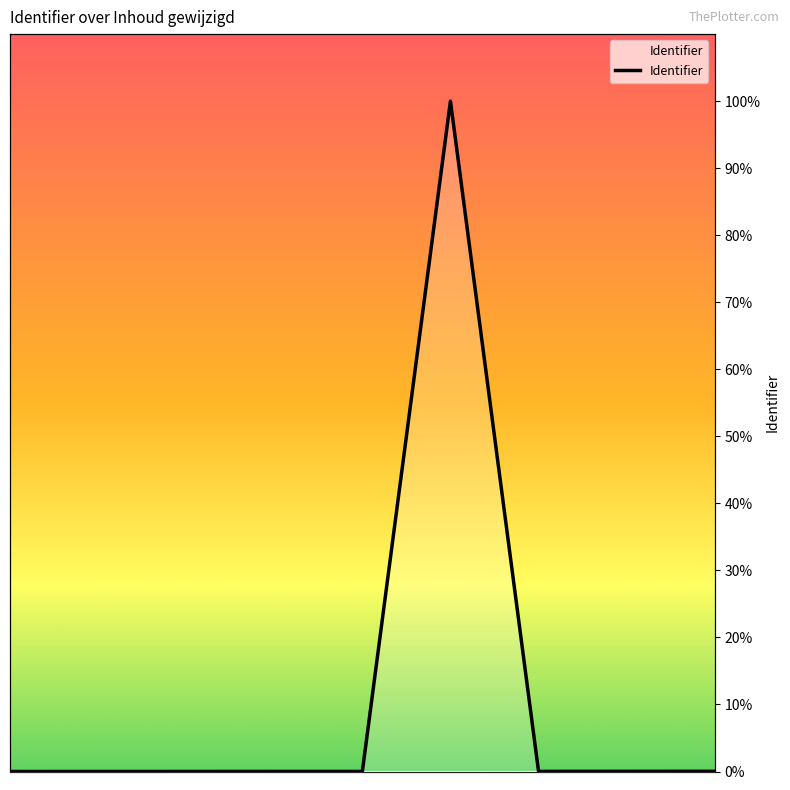

Reading left to right, extract all data points from this chart.

2019-03-01 12:13:35=0.0	2019-03-01 12:13:35=0.0	2019-03-01 12:13:35=0.0	2019-03-01 12:13:35=0.0	2019-03-15 09:29:15=0.0	2019-03-18 10:13:05=100.0	2019-03-18 10:10:43=0.0	2019-03-18 10:10:43=0.0	2019-03-18 10:10:43=0.0